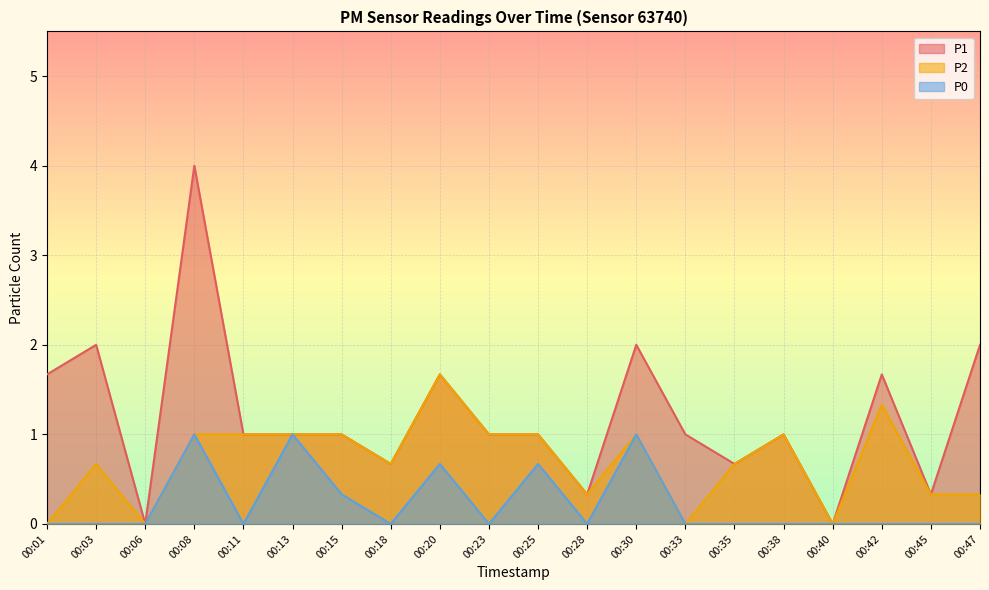

How many categories are shown in the chart?

20